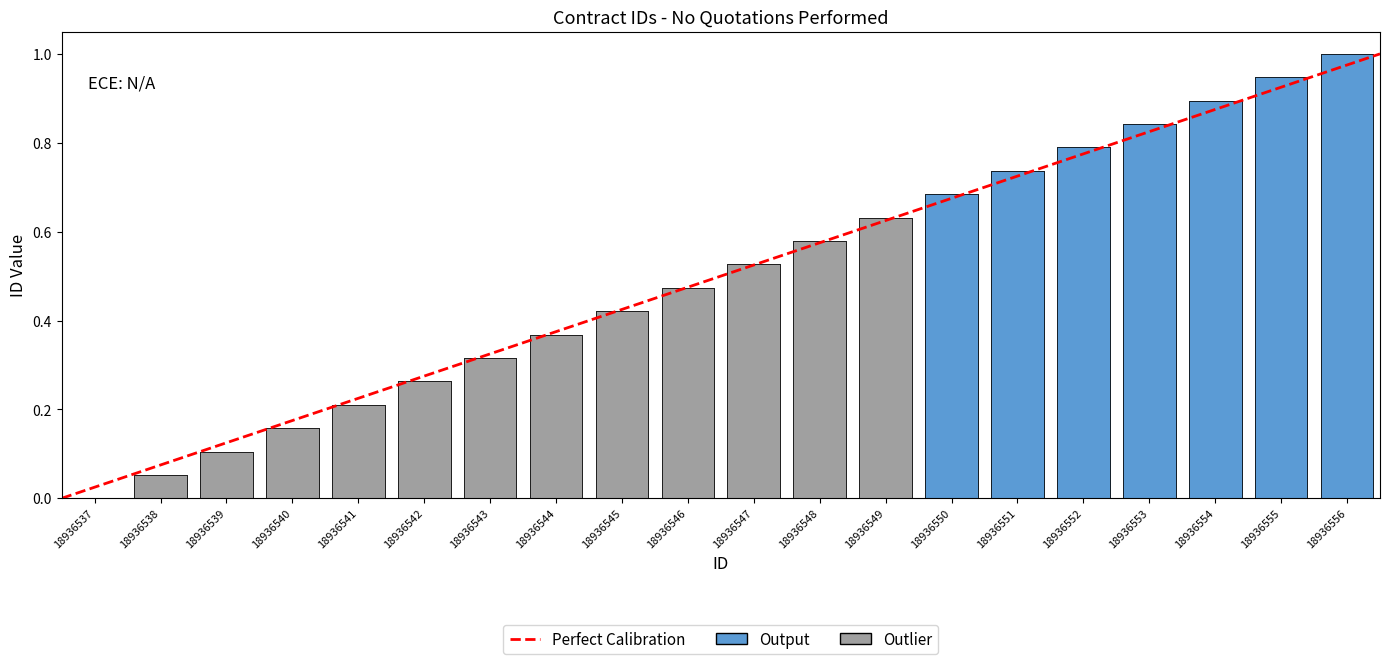

What is the value of the 13th bar from the left?

0.6